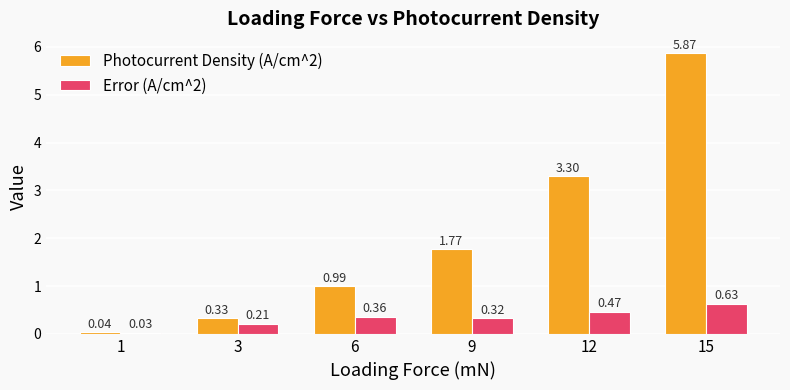

What is the difference between the Photocurrent Density (A/cm^2) values at 15 and 6?

4.9